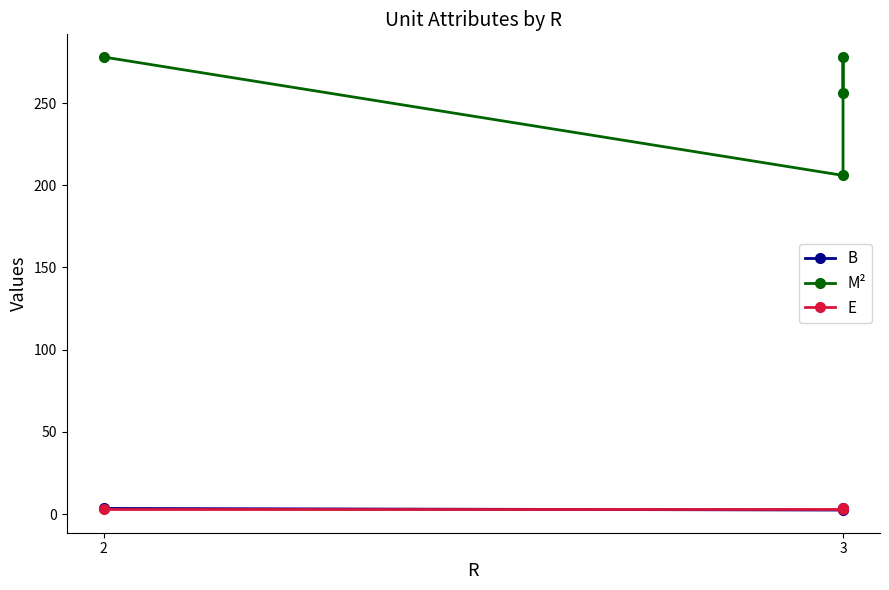

Does the chart have visible grid lines?

No